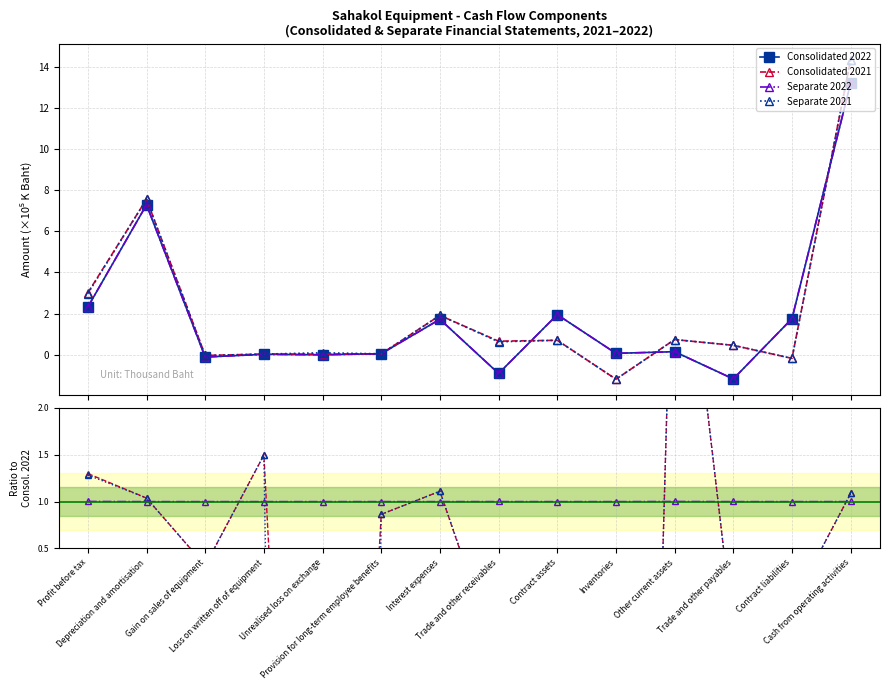

True or false: Separate 2021 and Consolidated 2022 cross at least once.

True